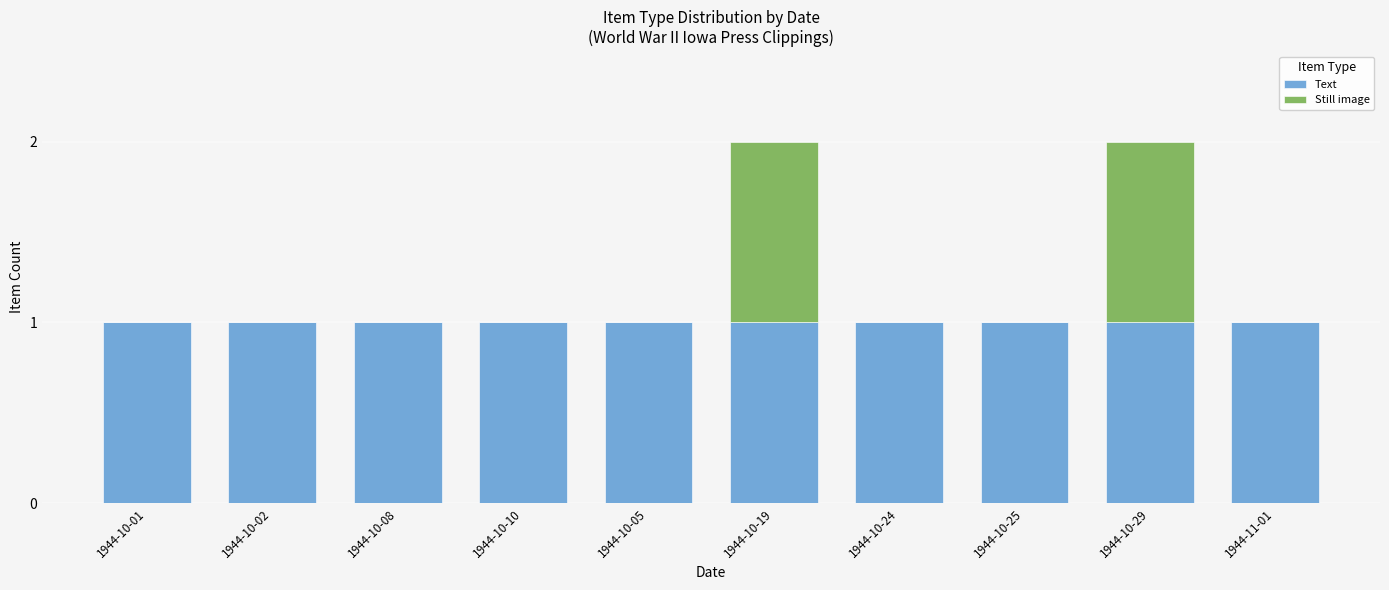

Reading right to left, transcribe the values for Text.

1944-11-01=1	1944-10-29=1	1944-10-25=1	1944-10-24=1	1944-10-19=1	1944-10-05=1	1944-10-10=1	1944-10-08=1	1944-10-02=1	1944-10-01=1